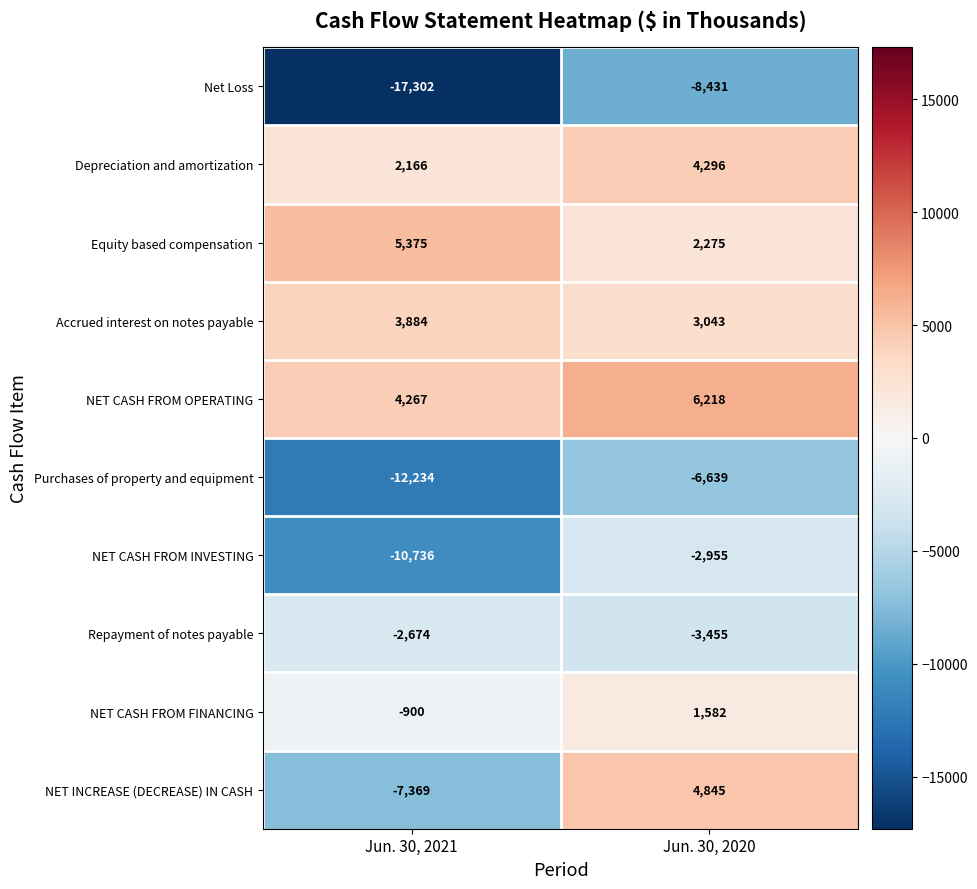

Reading left to right, what are all the values shown in this chart?

Net Loss: Jun. 30, 2021=-17302	Jun. 30, 2020=-8431
Depreciation and amortization: Jun. 30, 2021=2166	Jun. 30, 2020=4296
Equity based compensation: Jun. 30, 2021=5375	Jun. 30, 2020=2275
Accrued interest on notes payable: Jun. 30, 2021=3884	Jun. 30, 2020=3043
NET CASH FROM OPERATING: Jun. 30, 2021=4267	Jun. 30, 2020=6218
Purchases of property and equipment: Jun. 30, 2021=-12234	Jun. 30, 2020=-6639
NET CASH FROM INVESTING: Jun. 30, 2021=-10736	Jun. 30, 2020=-2955
Repayment of notes payable: Jun. 30, 2021=-2674	Jun. 30, 2020=-3455
NET CASH FROM FINANCING: Jun. 30, 2021=-900	Jun. 30, 2020=1582
NET INCREASE (DECREASE) IN CASH: Jun. 30, 2021=-7369	Jun. 30, 2020=4845